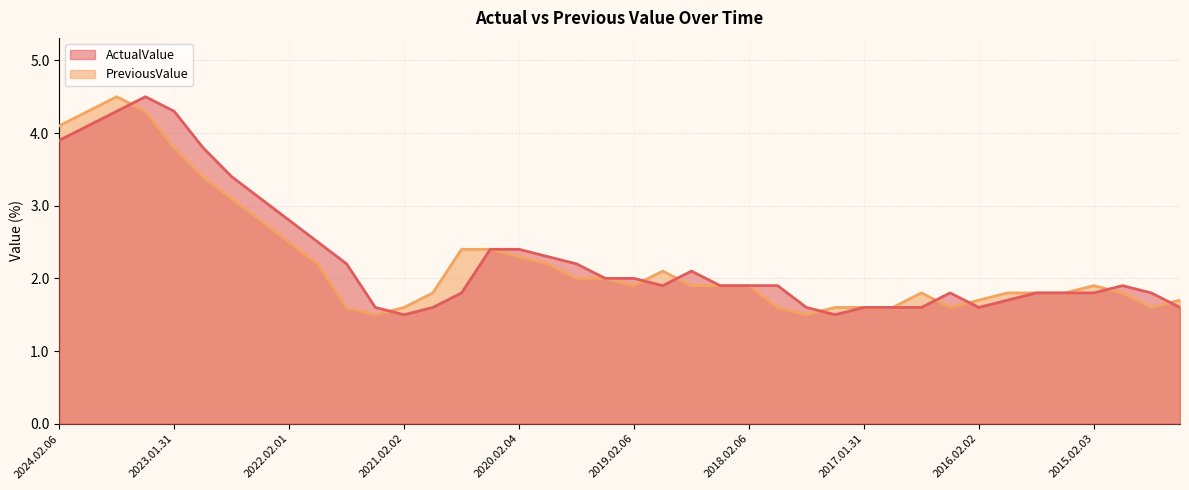

Reading left to right, transcribe all the data shown in this chart.

ActualValue: 2024.02.06=3.9	2023.10.31=4.1	2023.08.01=4.3	2023.05.02=4.5	2023.01.31=4.3	2022.11.01=3.8	2022.08.02=3.4	2022.05.03=3.1	2022.02.01=2.8	2021.11.02=2.5	2021.08.03=2.2	2021.05.04=1.6	2021.02.02=1.5	2020.11.03=1.6	2020.08.04=1.8	2020.05.05=2.4	2020.02.04=2.4	2019.11.05=2.3	2019.08.05=2.2	2019.04.30=2.0	2019.02.06=2.0	2018.11.06=1.9	2018.07.31=2.1	2018.05.01=1.9	2018.02.06=1.9	2017.10.31=1.9	2017.08.01=1.6	2017.05.02=1.5	2017.01.31=1.6	2016.11.01=1.6	2016.08.02=1.6	2016.05.03=1.8	2016.02.02=1.6	2015.11.03=1.7	2015.08.04=1.8	2015.05.05=1.8	2015.02.03=1.8	2014.11.04=1.9	2014.08.05=1.8	2014.05.06=1.6
PreviousValue: 2024.02.06=4.1	2023.10.31=4.3	2023.08.01=4.5	2023.05.02=4.3	2023.01.31=3.8	2022.11.01=3.4	2022.08.02=3.1	2022.05.03=2.8	2022.02.01=2.5	2021.11.02=2.2	2021.08.03=1.6	2021.05.04=1.5	2021.02.02=1.6	2020.11.03=1.8	2020.08.04=2.4	2020.05.05=2.4	2020.02.04=2.3	2019.11.05=2.2	2019.08.05=2.0	2019.04.30=2.0	2019.02.06=1.9	2018.11.06=2.1	2018.07.31=1.9	2018.05.01=1.9	2018.02.06=1.9	2017.10.31=1.6	2017.08.01=1.5	2017.05.02=1.6	2017.01.31=1.6	2016.11.01=1.6	2016.08.02=1.8	2016.05.03=1.6	2016.02.02=1.7	2015.11.03=1.8	2015.08.04=1.8	2015.05.05=1.8	2015.02.03=1.9	2014.11.04=1.8	2014.08.05=1.6	2014.05.06=1.7